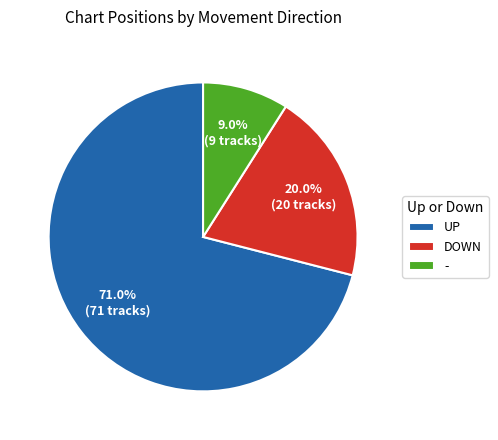

How many slices are in this pie chart?

3